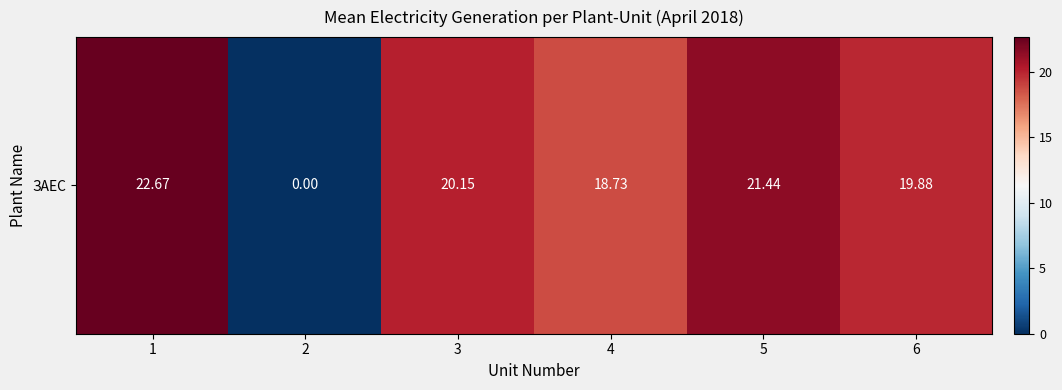

Reading left to right, transcribe all the data shown in this chart.

1=22.7	2=0.0	3=20.1	4=18.7	5=21.4	6=19.9